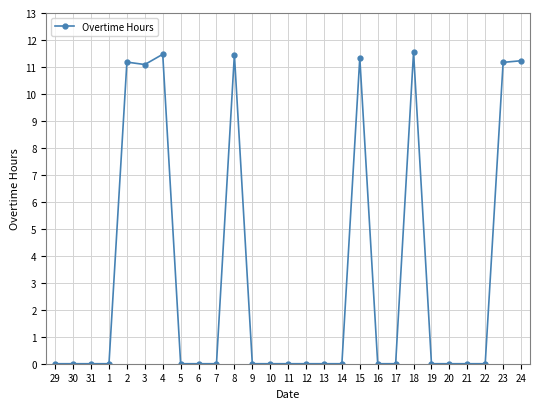

True or false: there are more than 2 points higher than both neighbors.

True